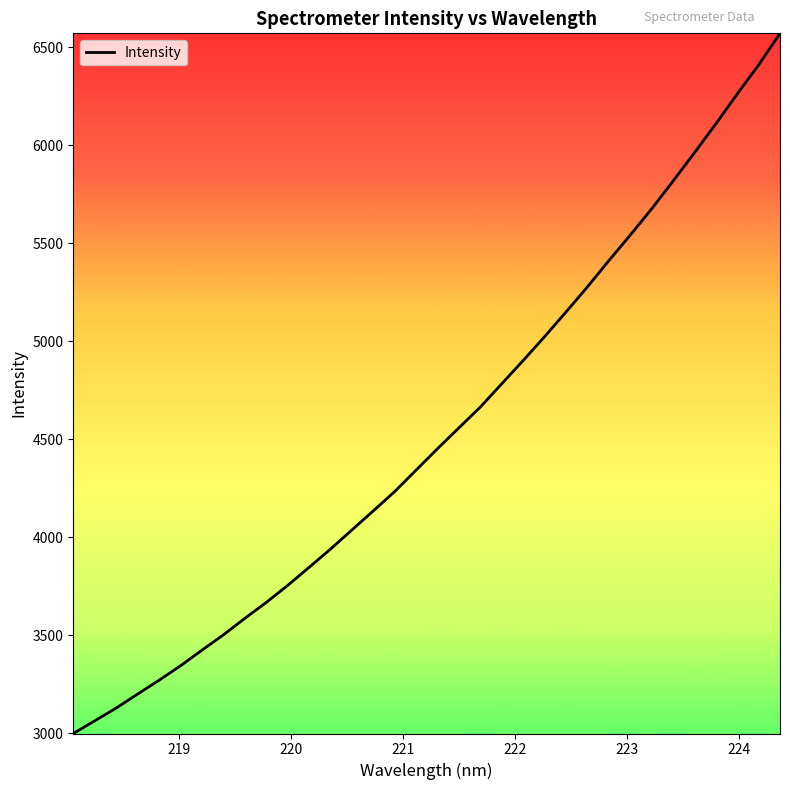

What is the difference between the maximum and minimum values?

3571.4